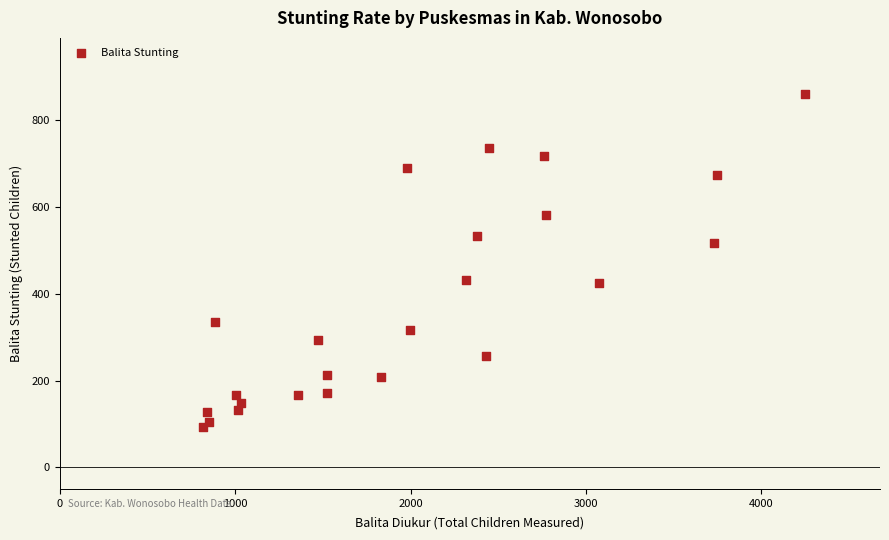

What is the range of X values (max minus min)?

3436